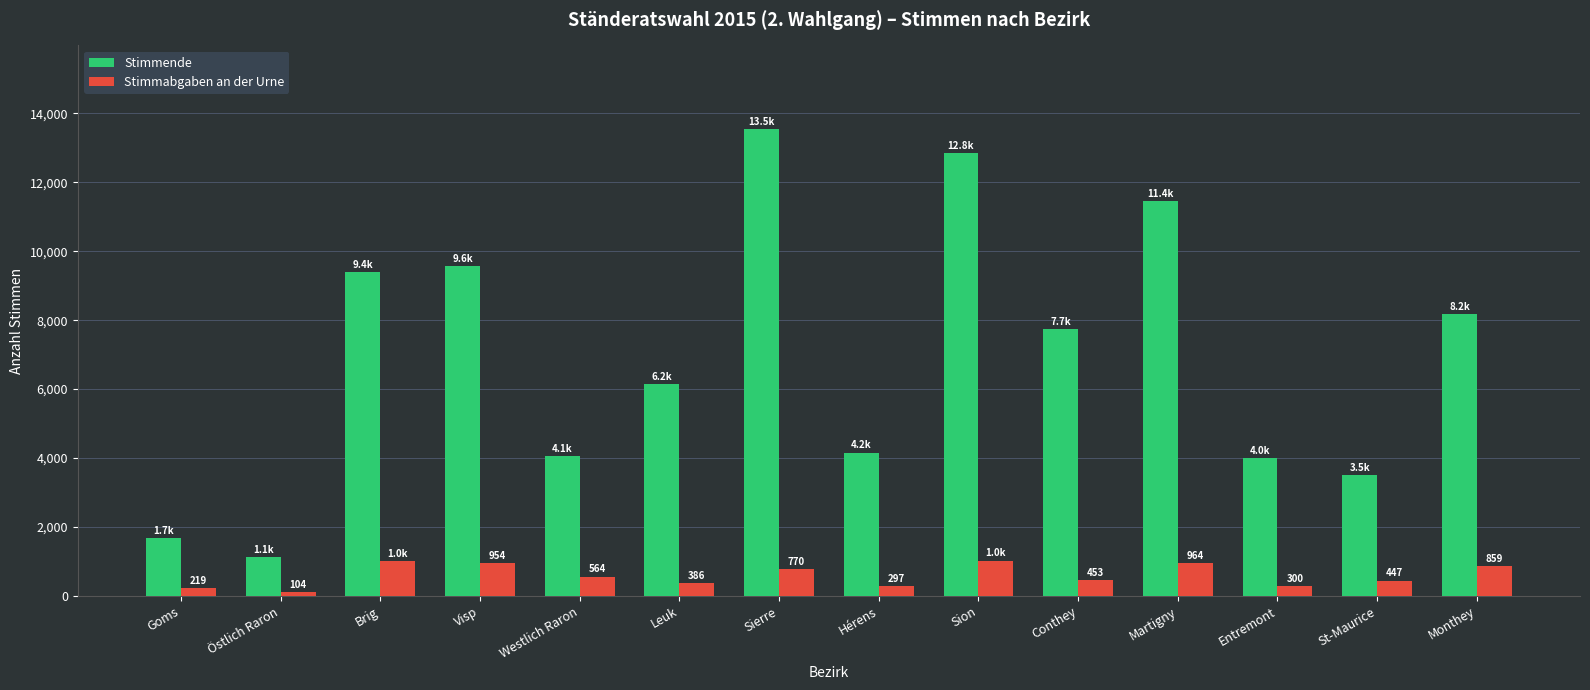

How many groups of bars are there?

14